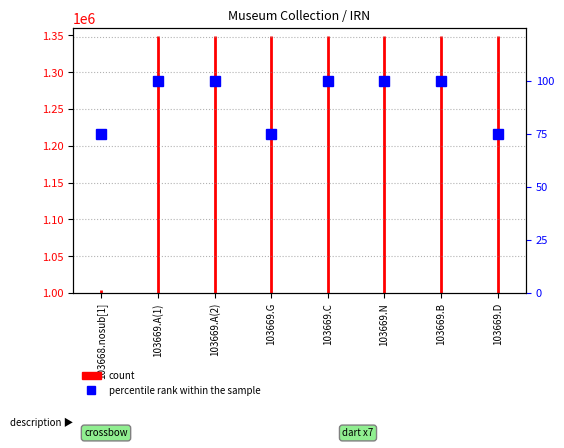

What is the minimum value shown in the chart?

1000000